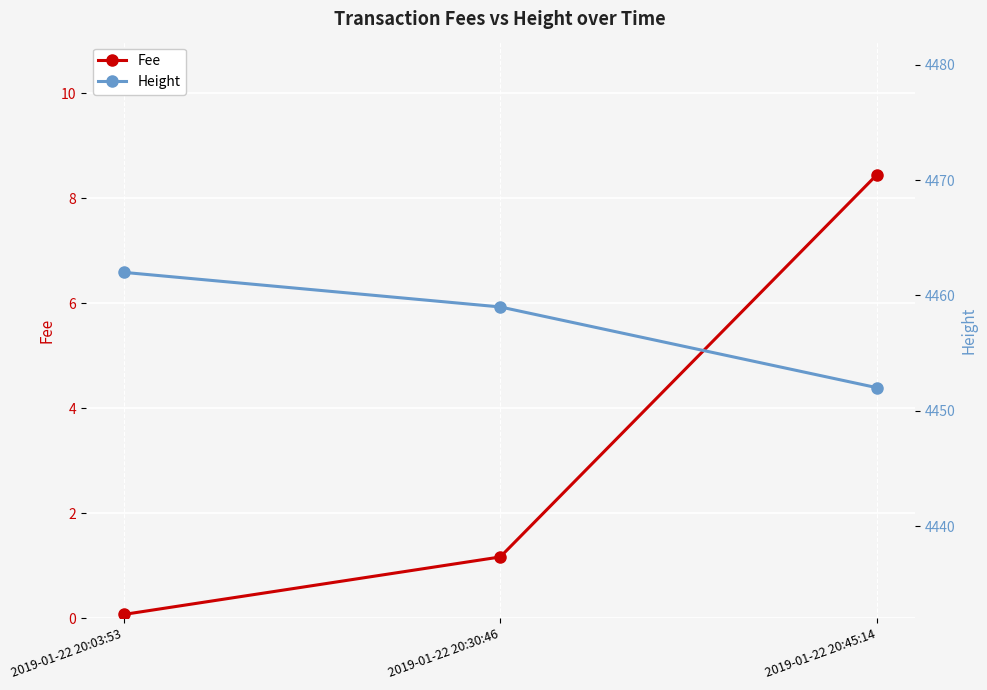

The Height series shows 1224.6 at 2019-01-22 20:03:53. True or false?

False